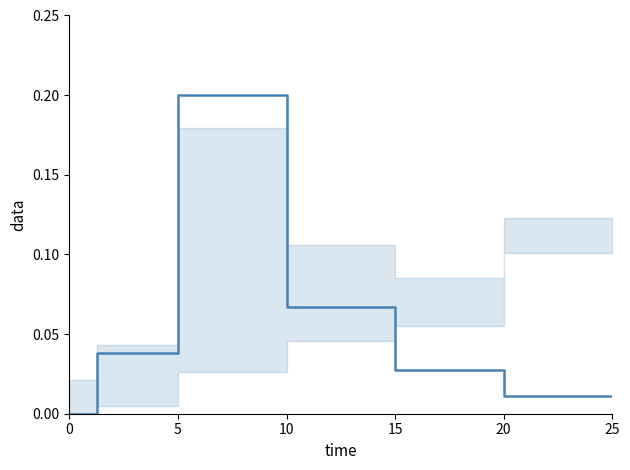

Which category has the highest value across all series?

10